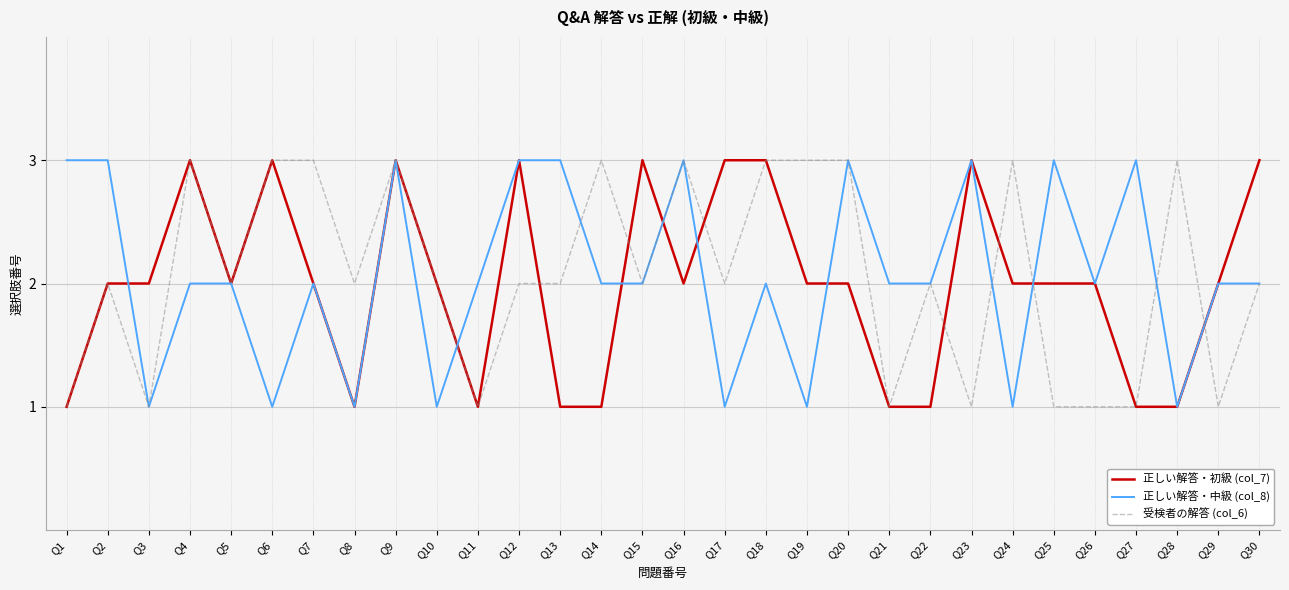

Between Q14 and Q17, which series saw the biggest shift?

正しい解答・初級 (col_7)